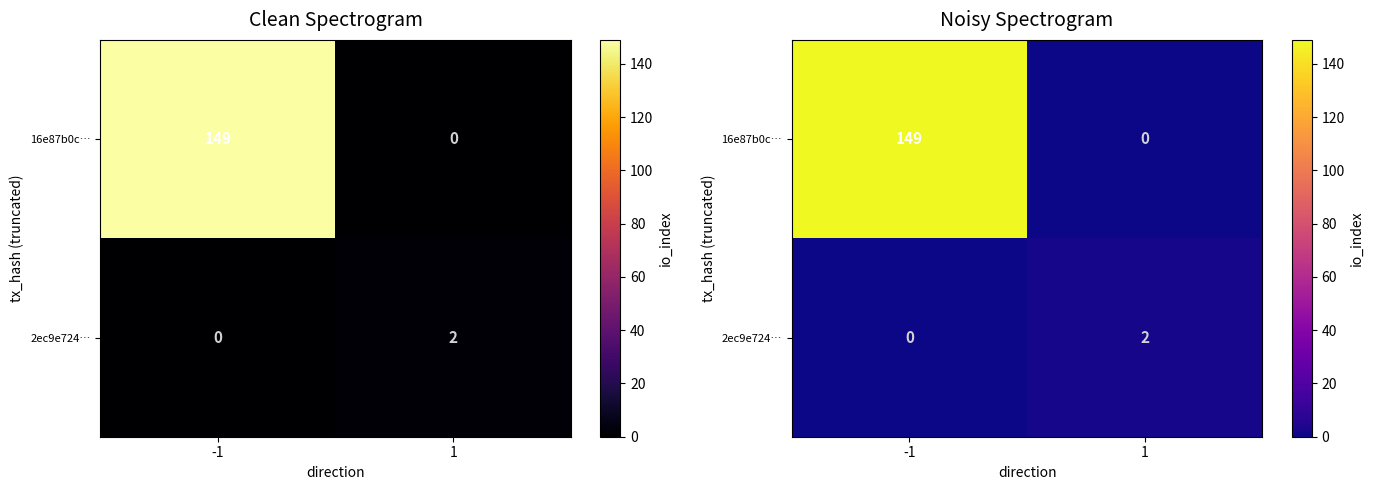

Rank the categories by 16e87b0c… value from highest to lowest.

-1, 1